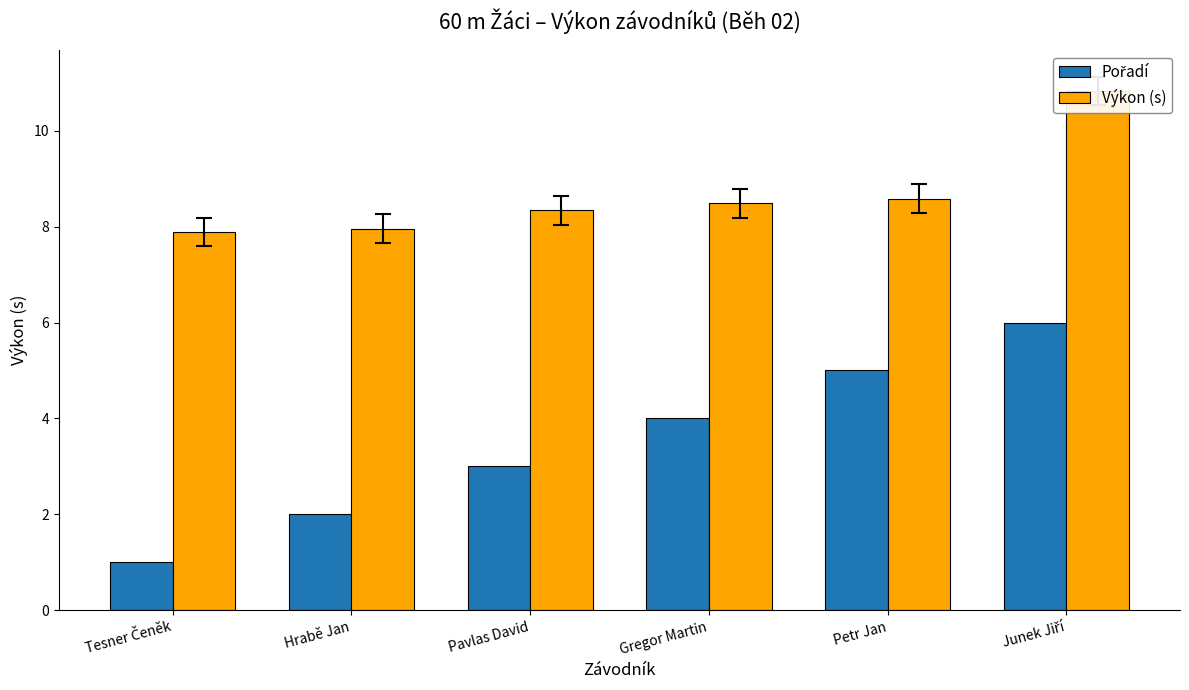

List the series in order of their overall mean, lowest first.

Pořadí, Výkon (s)